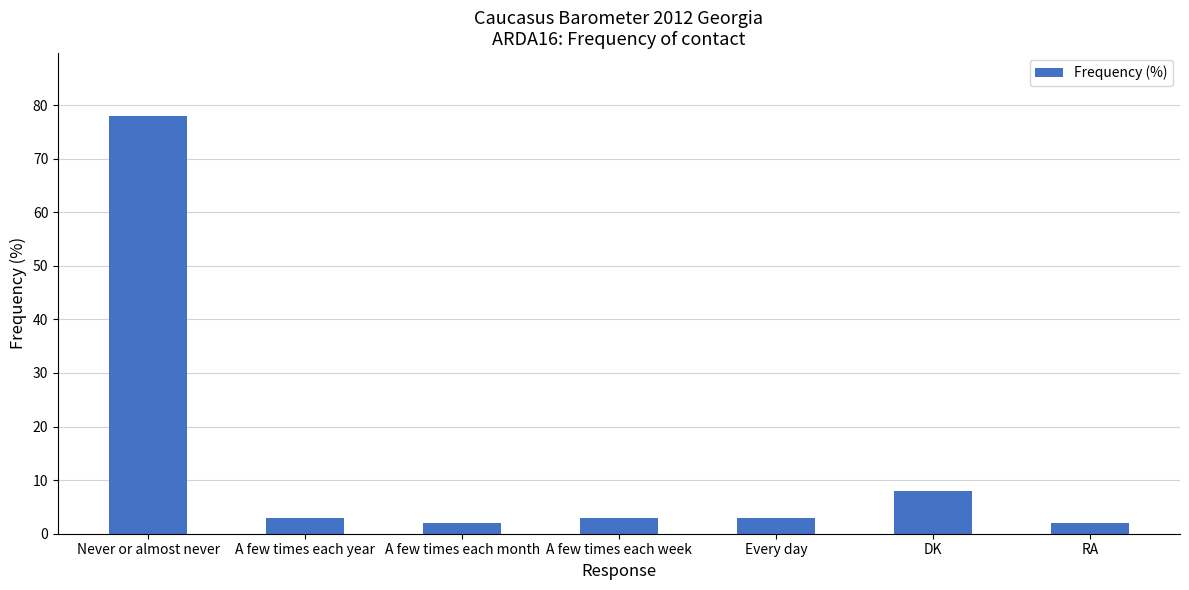

Where does the data first go above 3?

Never or almost never